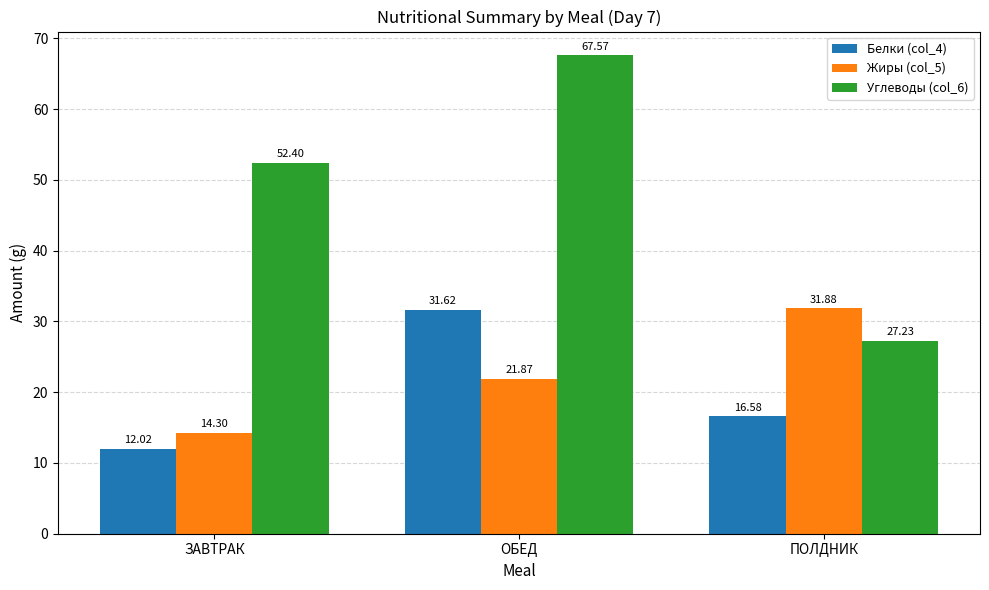

Rank the categories by Углеводы (col_6) value from lowest to highest.

ПОЛДНИК, ЗАВТРАК, ОБЕД